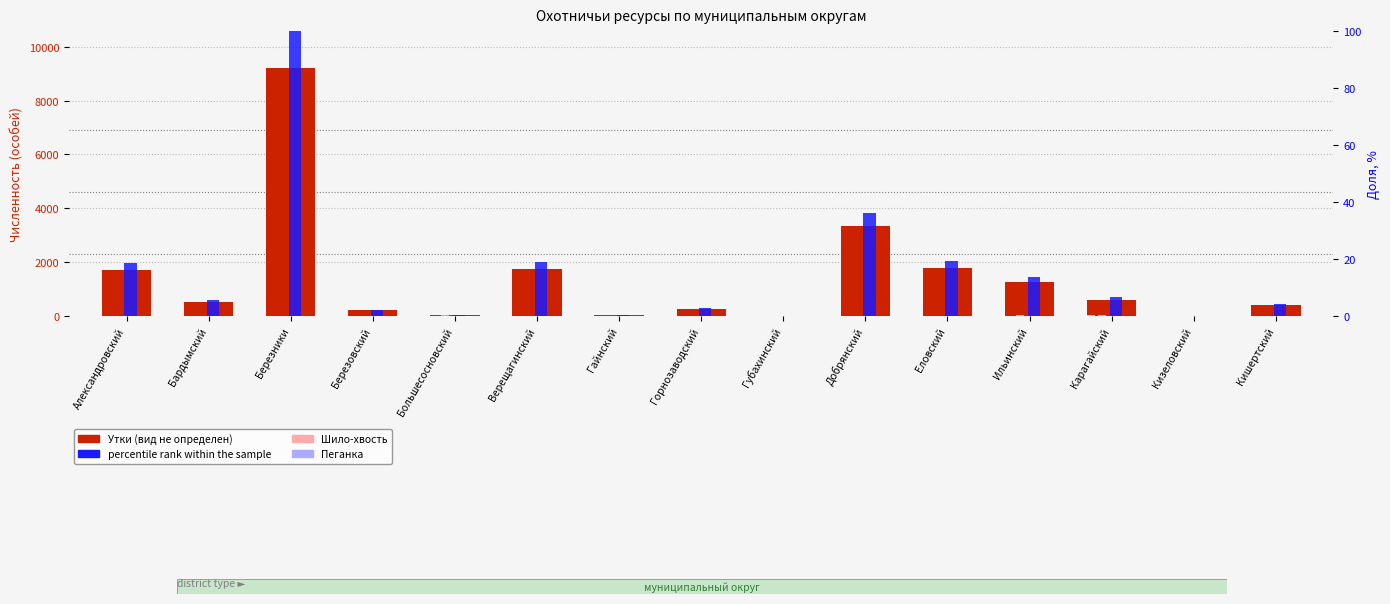

Where is Пеганка nearest to the value 17?

Большесосновский